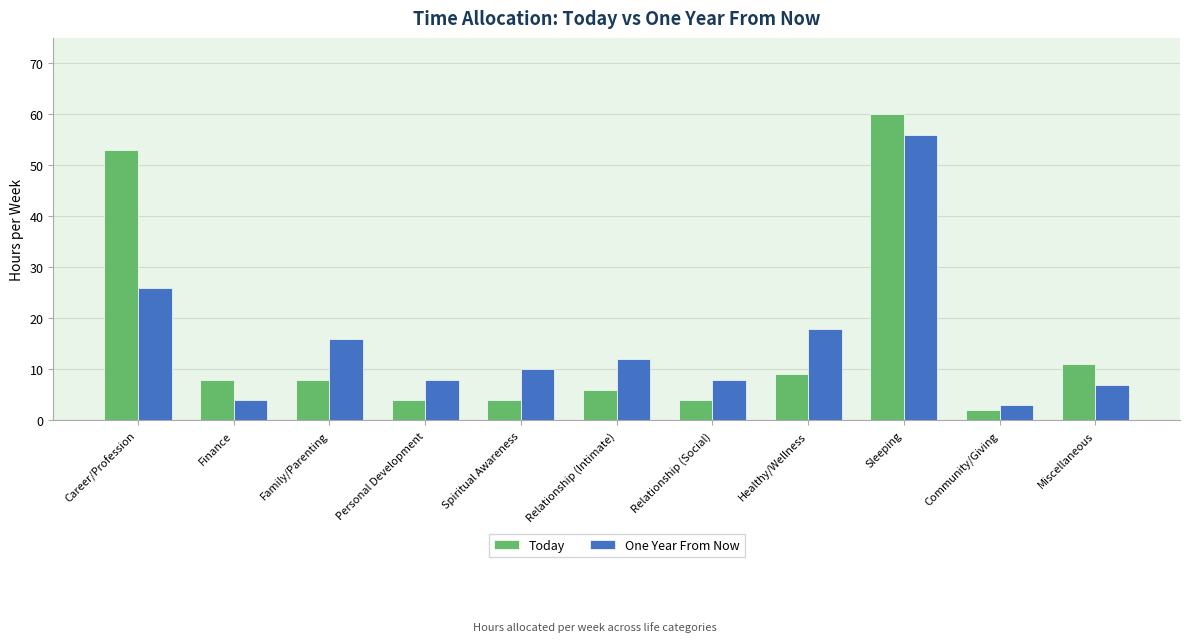

Does the chart contain any negative values?

No